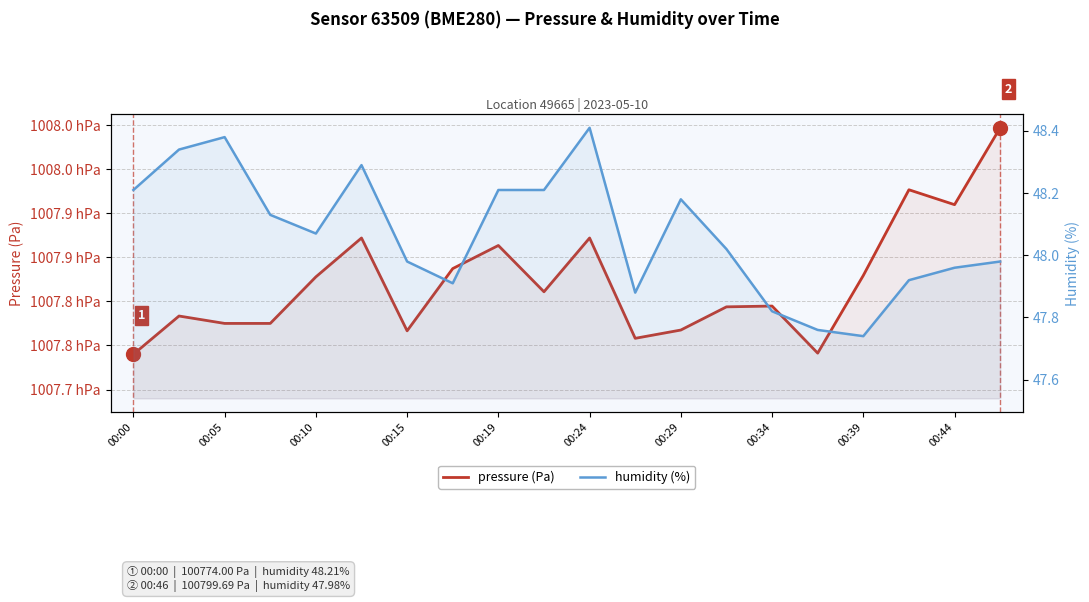

What is the difference between the highest and lowest values at 00:34?

100735.8